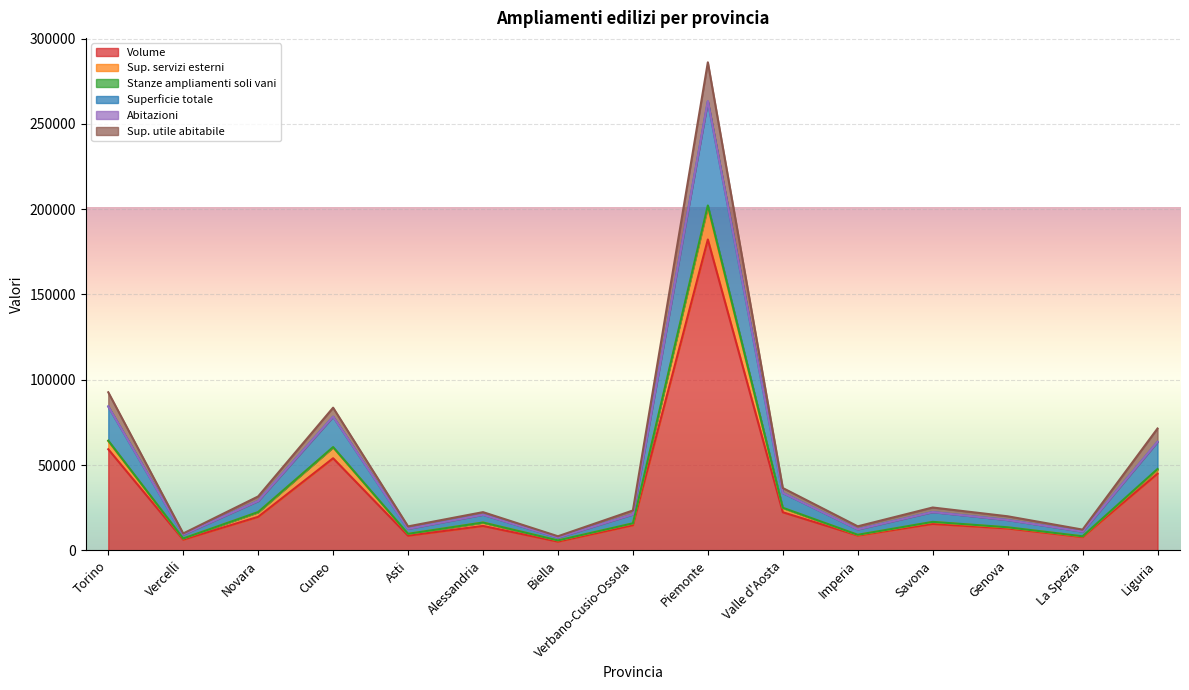

At which category is the sum across all series the highest?

Piemonte